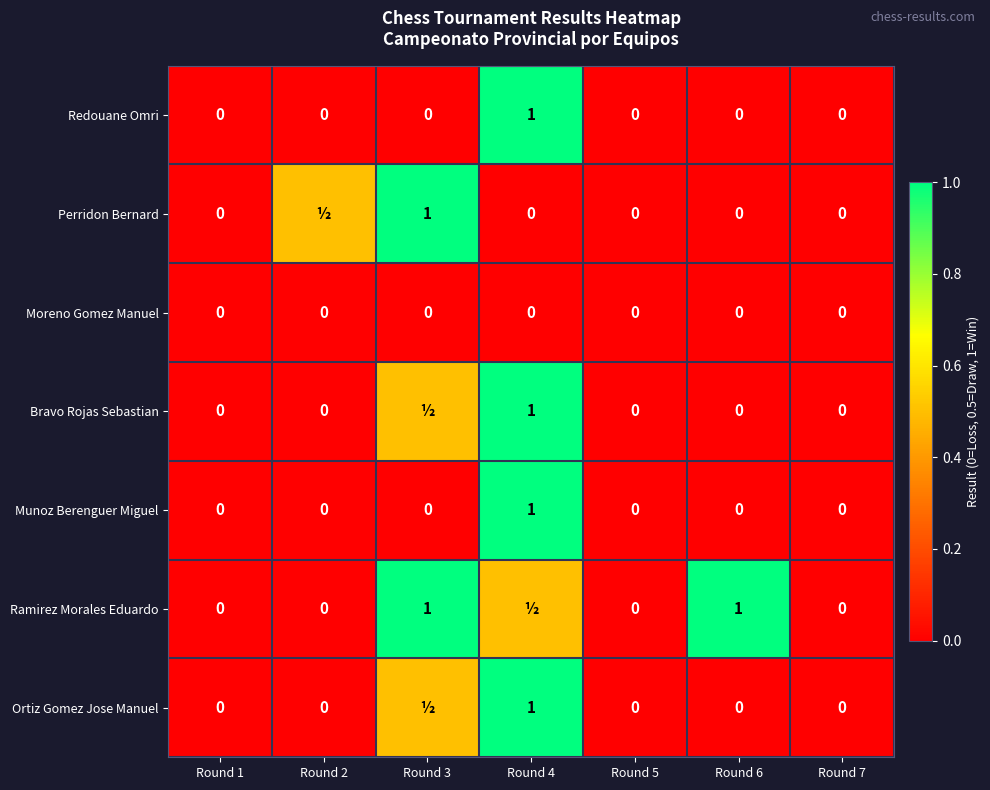

Which category has the highest value in the Munoz Berenguer Miguel series?

Round 4